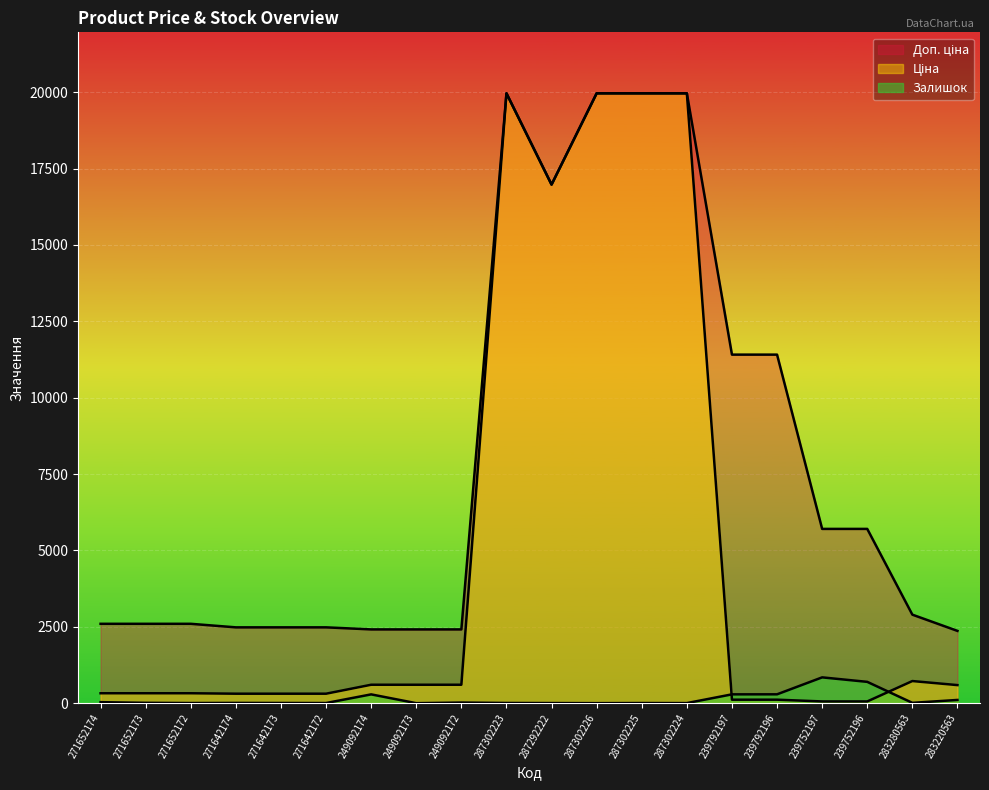

What is the label of the 9th point from the left?

249092172